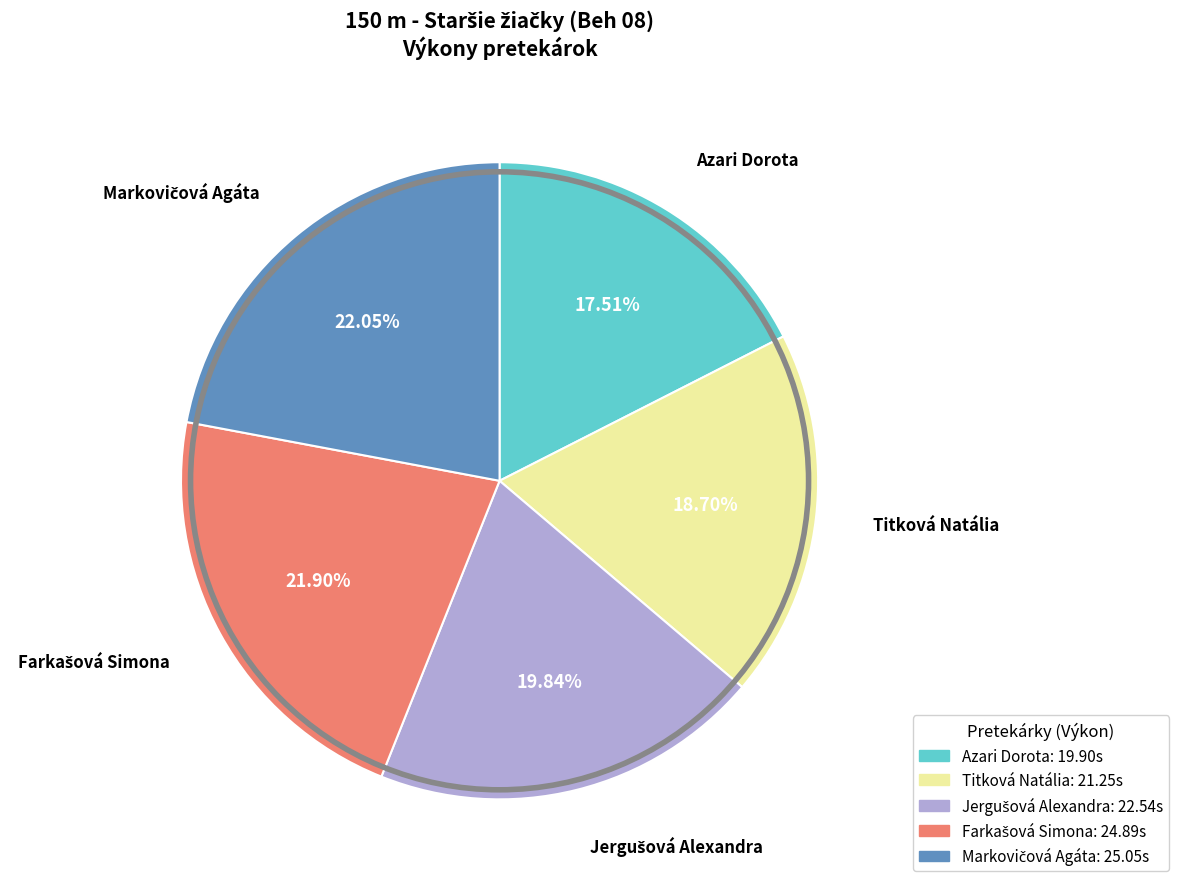

Which has a higher value, Titková Natália or Azari Dorota?

Titková Natália